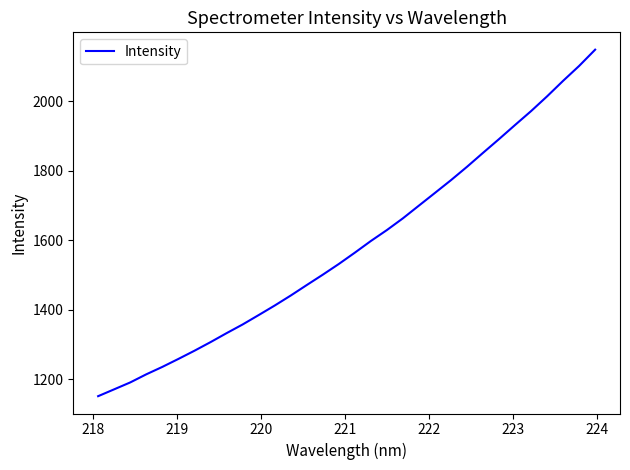

What is the difference between the maximum and minimum values?

997.2